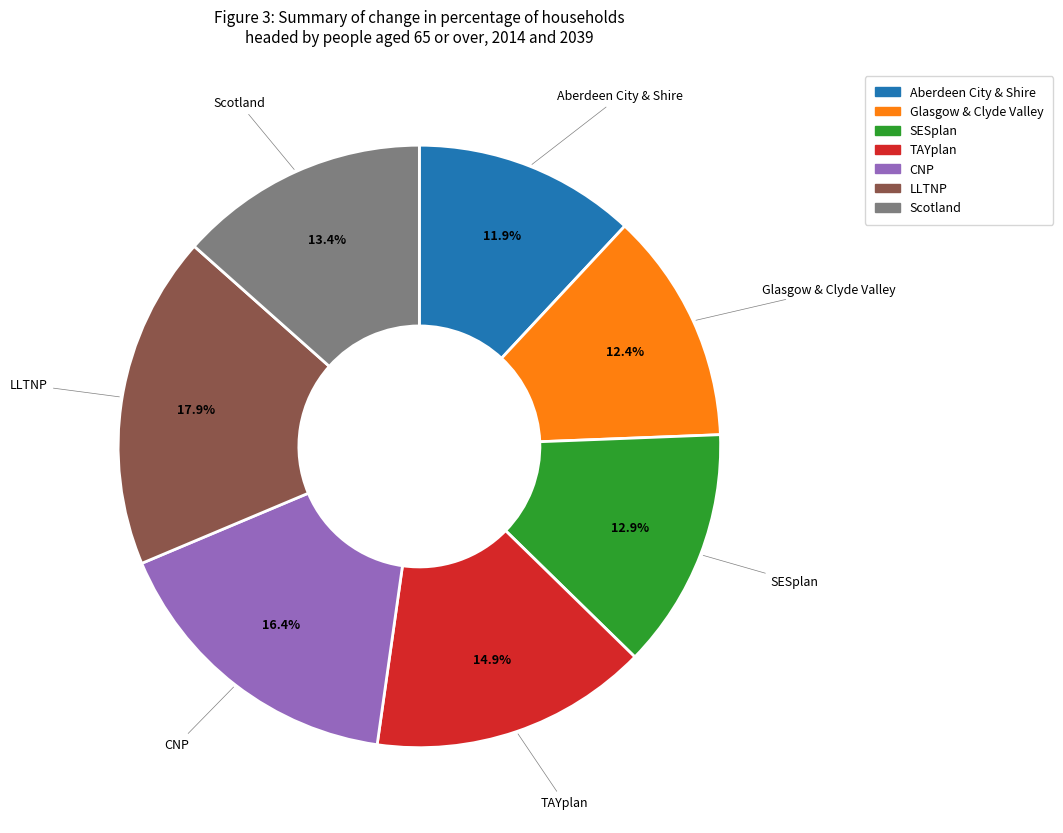

To the nearest percent, what is the combined percentage of Glasgow & Clyde Valley and Scotland?

26%